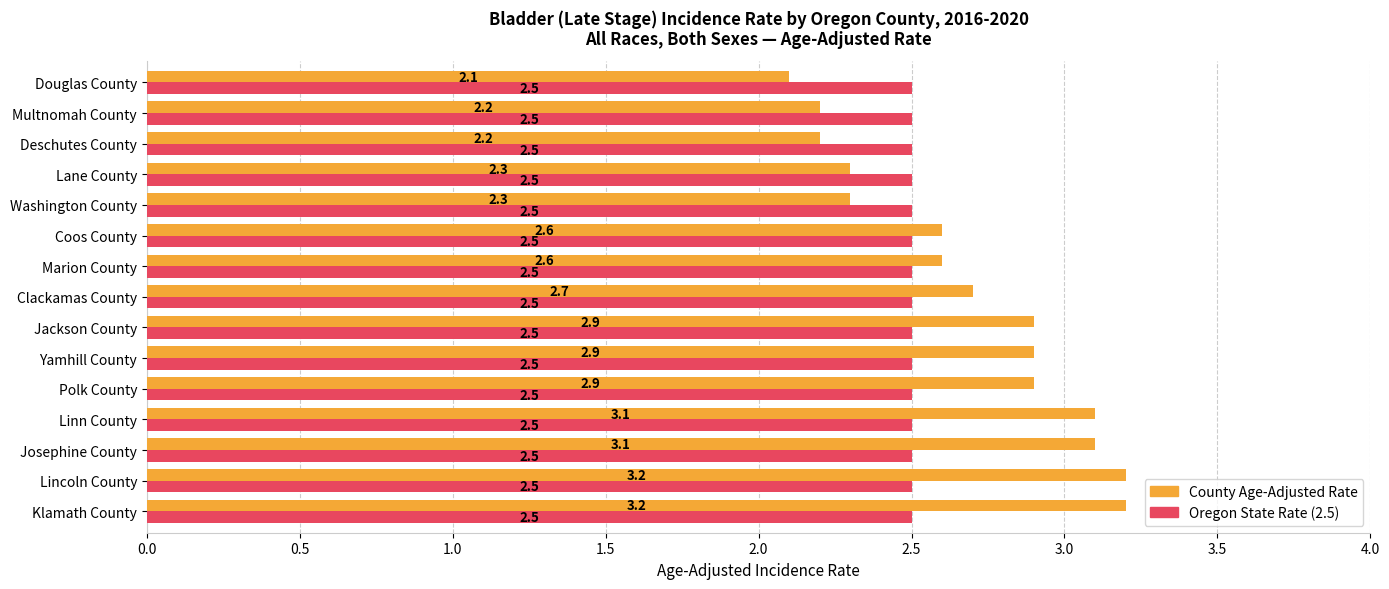

What is the total value across all series at Yamhill County?

5.4